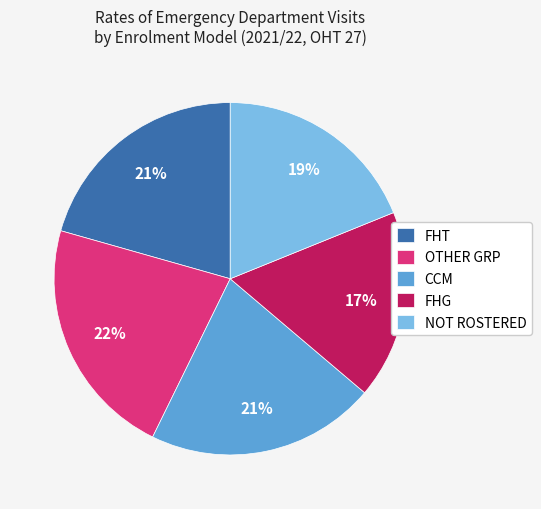

Does CCM represent more than half of the total?

No